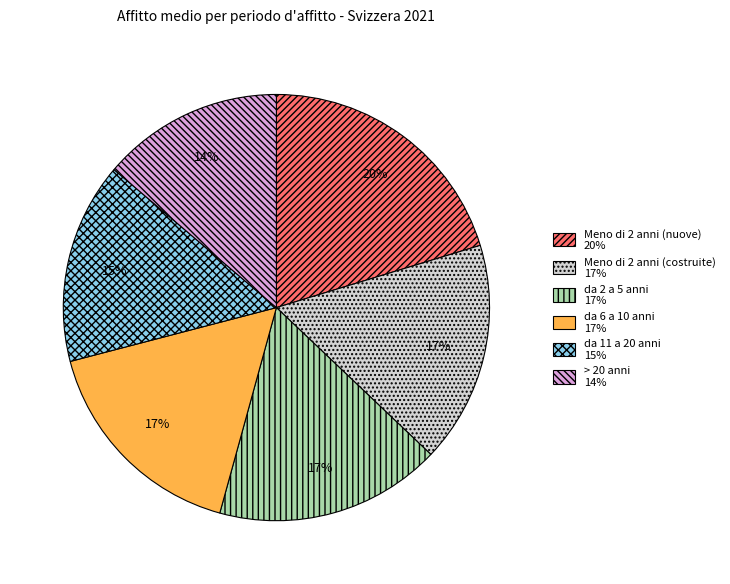

Approximately how many times larger is the value at da 11 a 20 anni compared to > 20 anni?

1.1